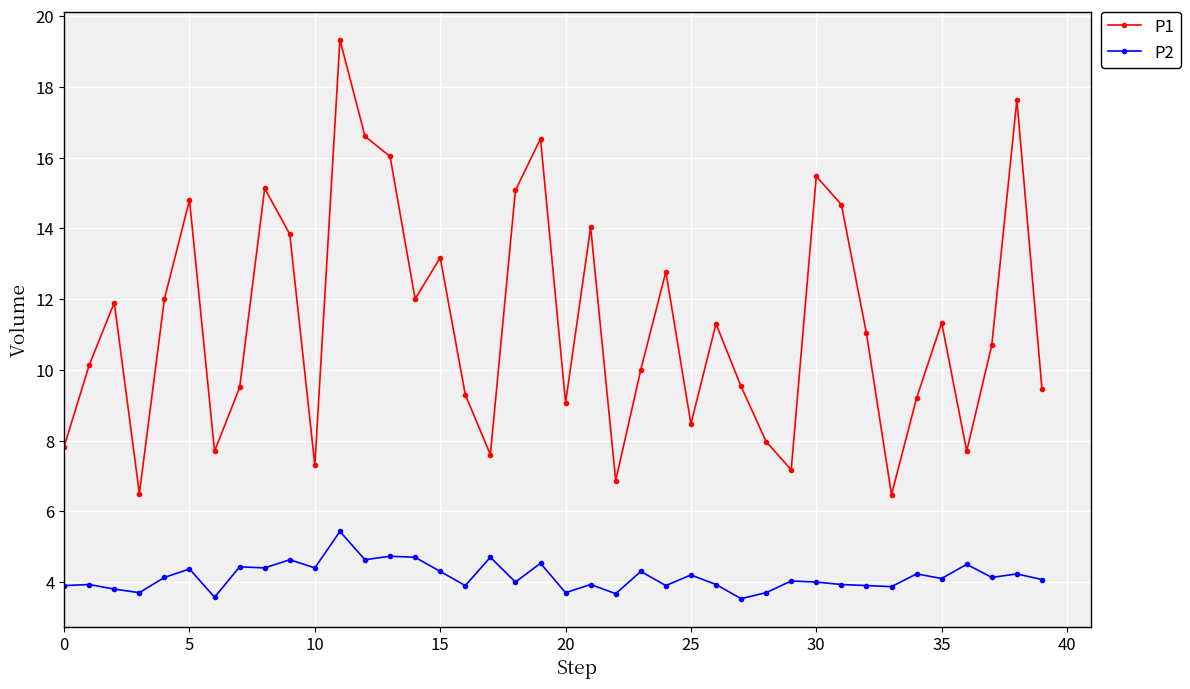

Which series has the largest total across all categories?

P1